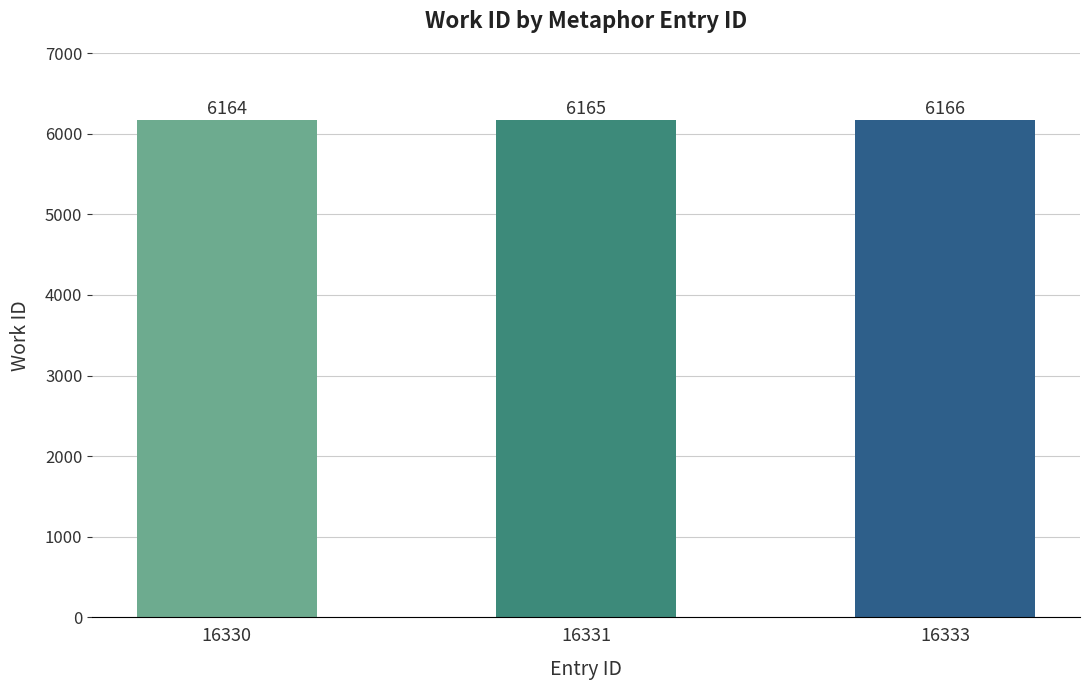

Count the number of data series in this chart.

1